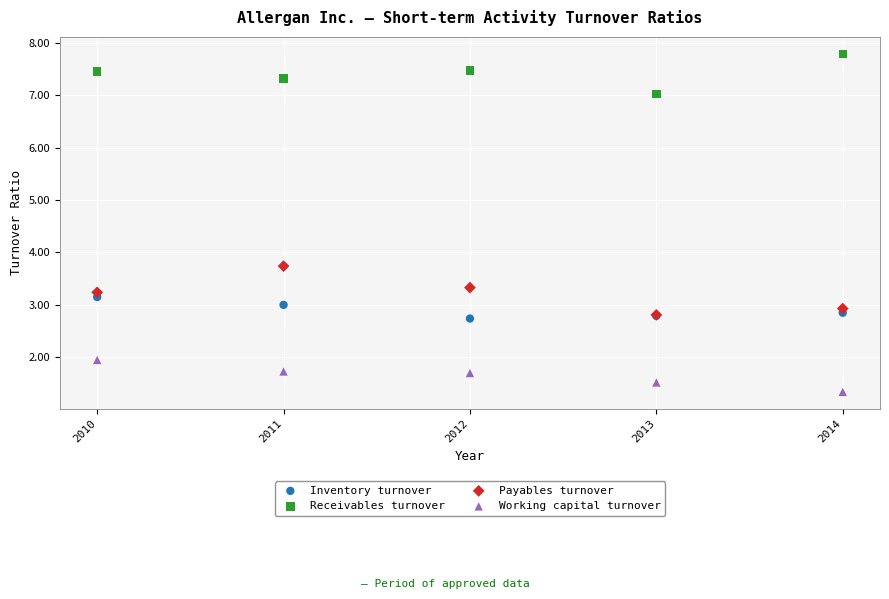

What are all the series names shown in the legend?

Inventory turnover, Receivables turnover, Payables turnover, Working capital turnover